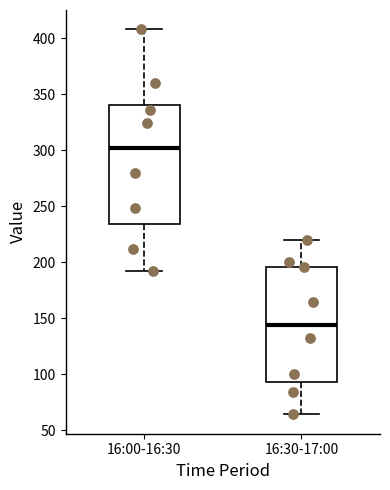

Reading left to right, read every box against the y-axis: the position of its median line, the range the box covers, and the ends of its whiskers. The values are not printed on the chart, so give them approximately, as read against the axis.

16:00-16:30: median 300, box 235 to 340, whiskers 190 to 410
16:30-17:00: median 145, box 95 to 195, whiskers 65 to 220